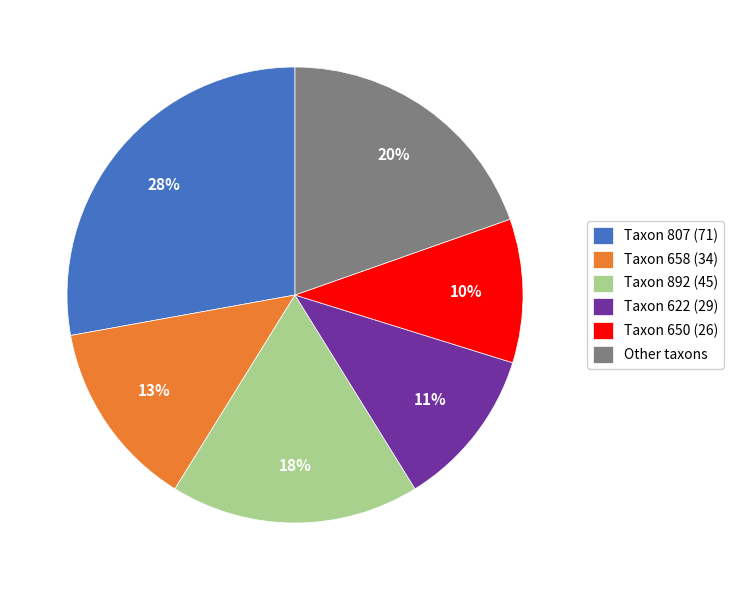

Which category has the biggest portion of the pie?

Taxon 807 (71)